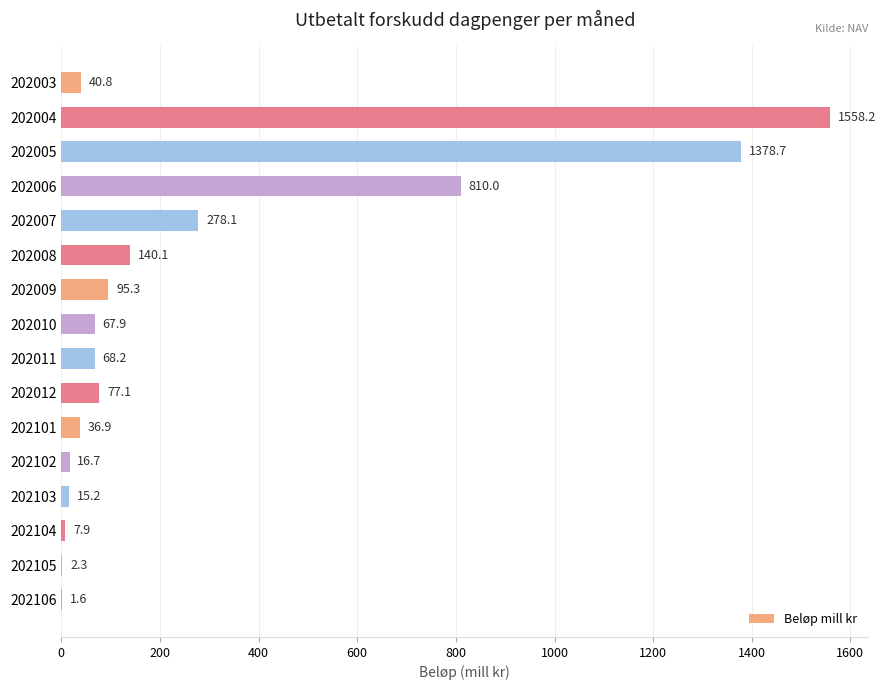

Are the bars horizontal?

Yes